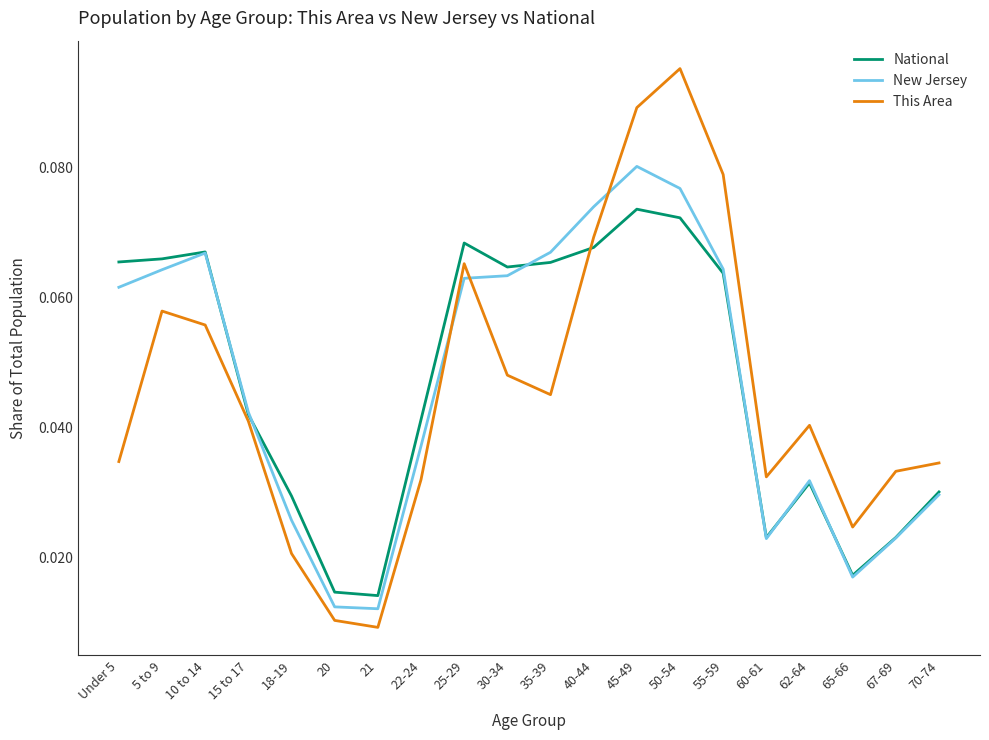

Where is the first local maximum for This Area?

5 to 9